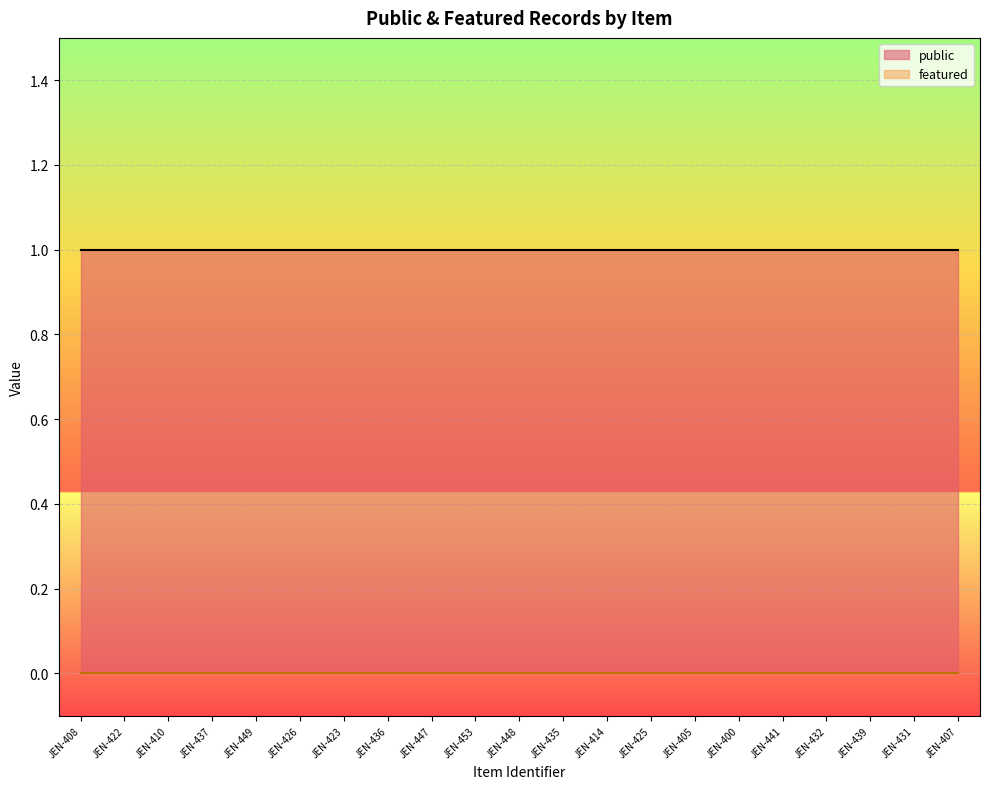

What is the label of the 12th point from the left?

JEN-435